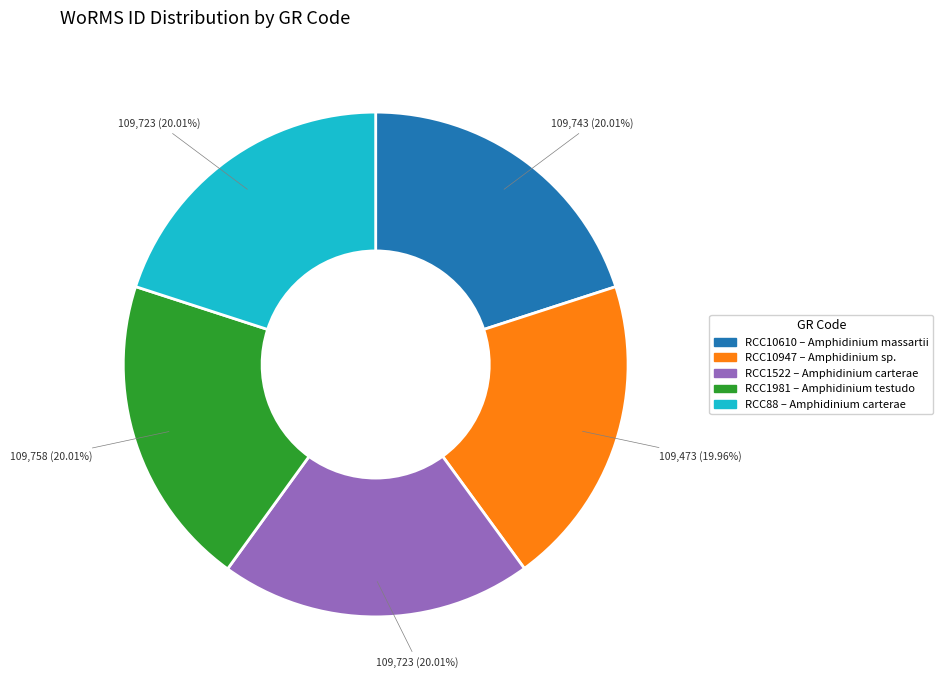

Do RCC1981 and RCC10610 together represent more than half of the pie?

No